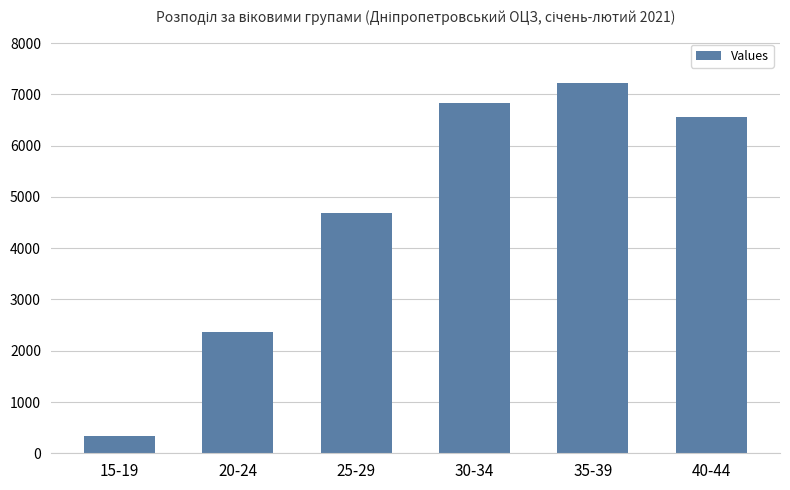

List the labels in order of value, smallest first.

15-19, 20-24, 25-29, 40-44, 30-34, 35-39